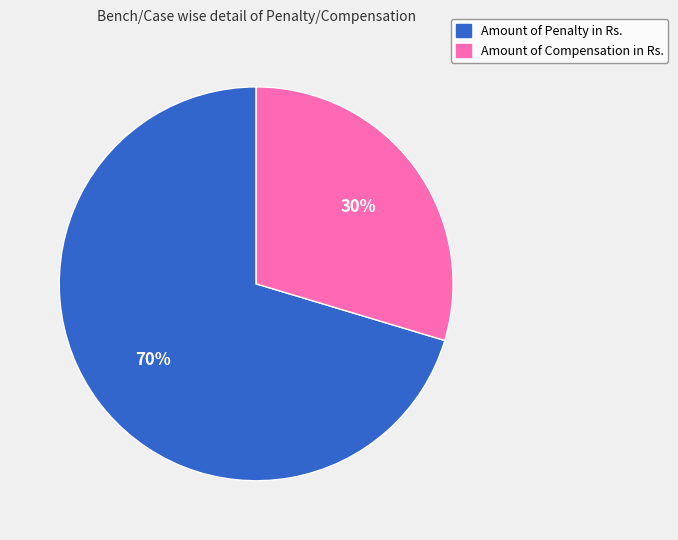

Is the sum of Amount of Penalty in Rs. and Amount of Compensation in Rs. greater than half?

Yes